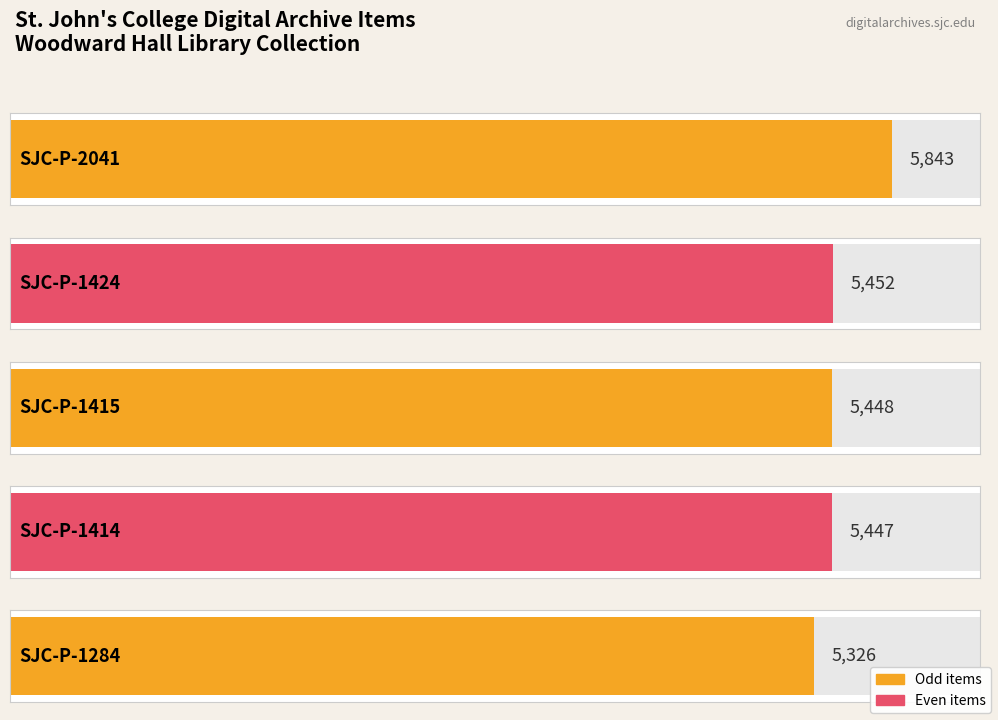

What is the value of the 3rd bar from the left?

5448